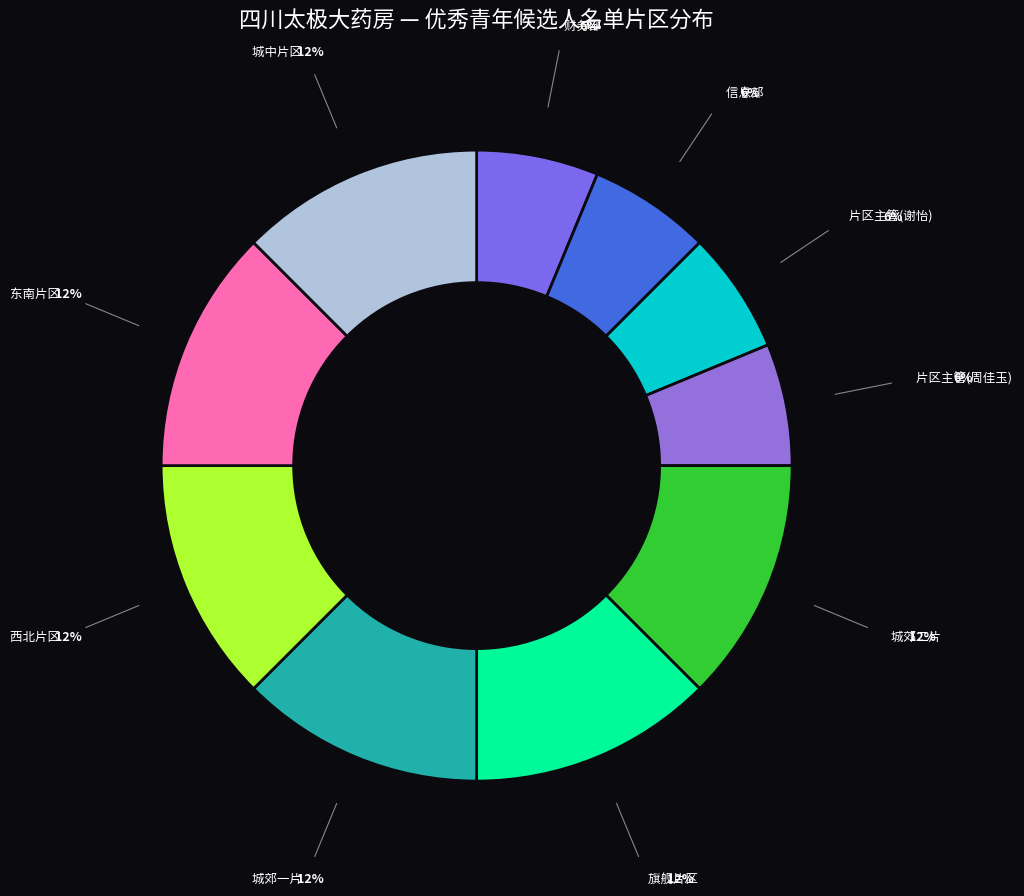

Combined, do 旗舰片区 and 城郊二片 account for over 50%?

No